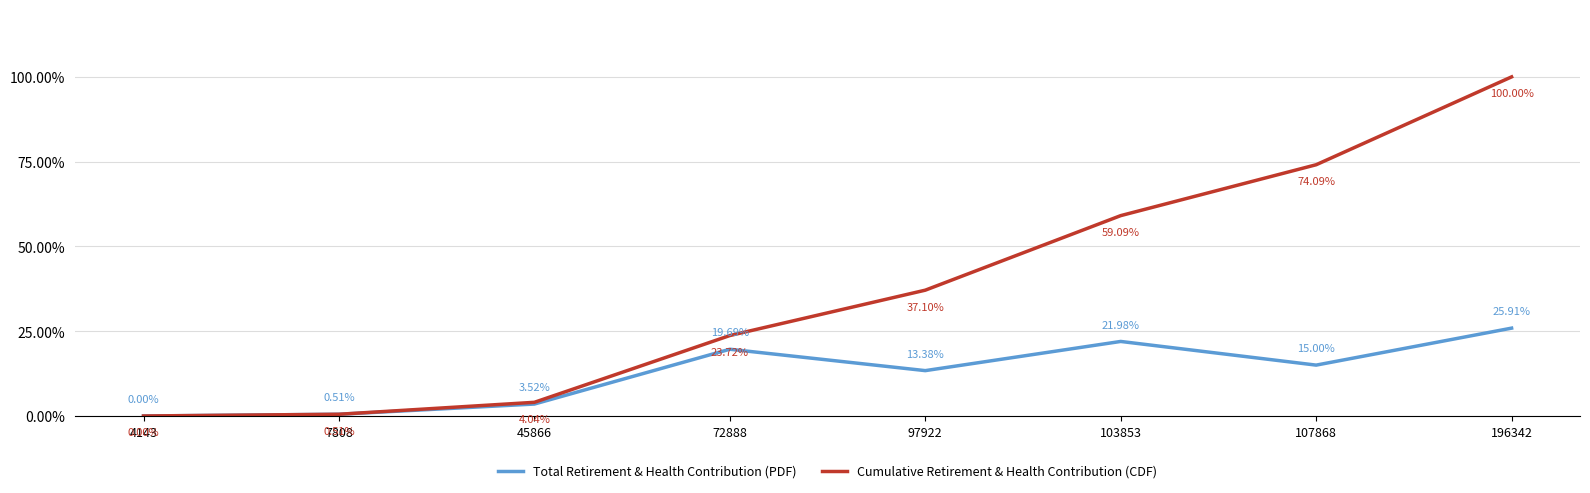

Rank the series by their maximum value, from lowest to highest.

Total Retirement & Health Contribution (PDF), Cumulative Retirement & Health Contribution (CDF)